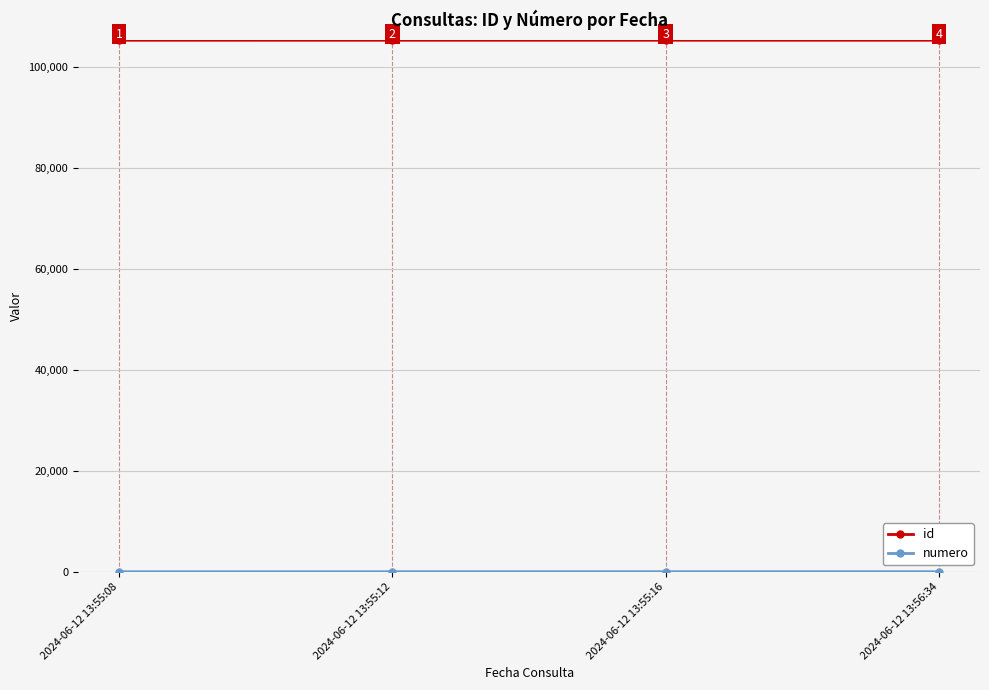

What is the spread (max minus min) of values at 2024-06-12 13:55:16?

105364